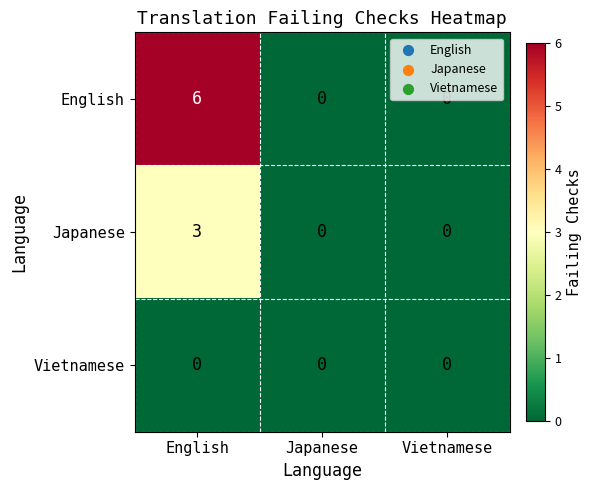

The value of English at English is 6. True or false?

True